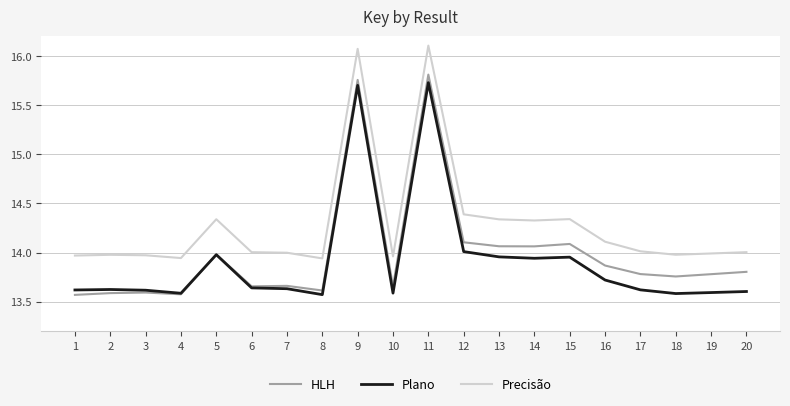

True or false: HLH and Precisão intersect in this chart.

False